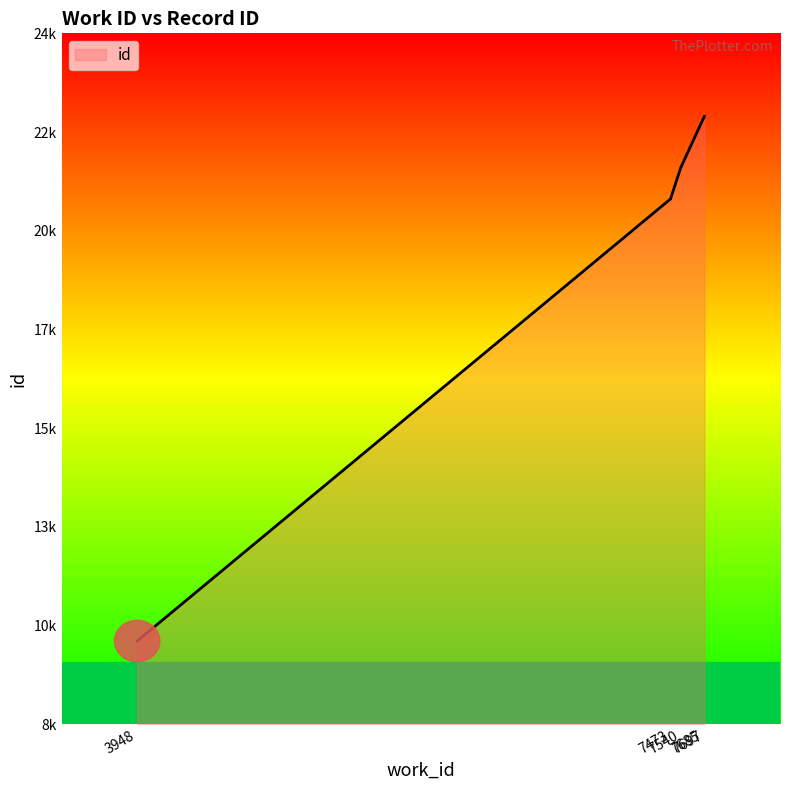

Rank the categories by value from highest to lowest.

7697, 7697, 7697, 7685, 7540, 7540, 7540, 7540, 7473, 3948